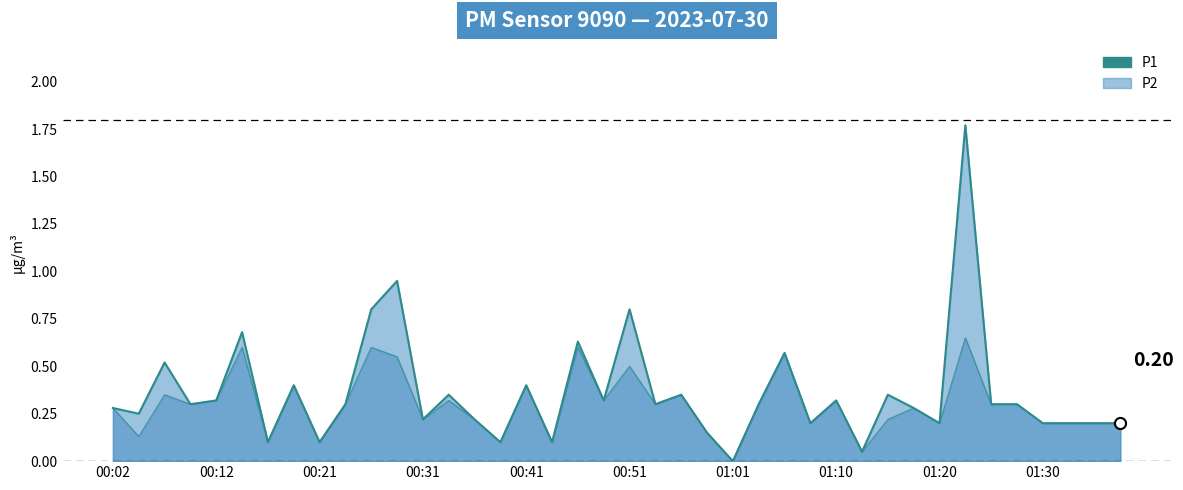

What position from the left is 34?

35